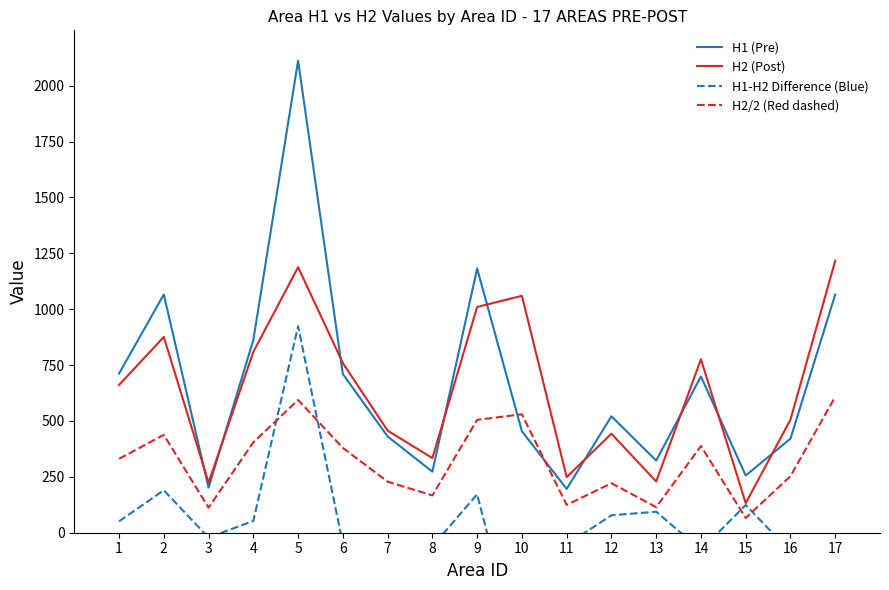

The value of H2 (Post) at 9 is 1452.5. True or false?

False